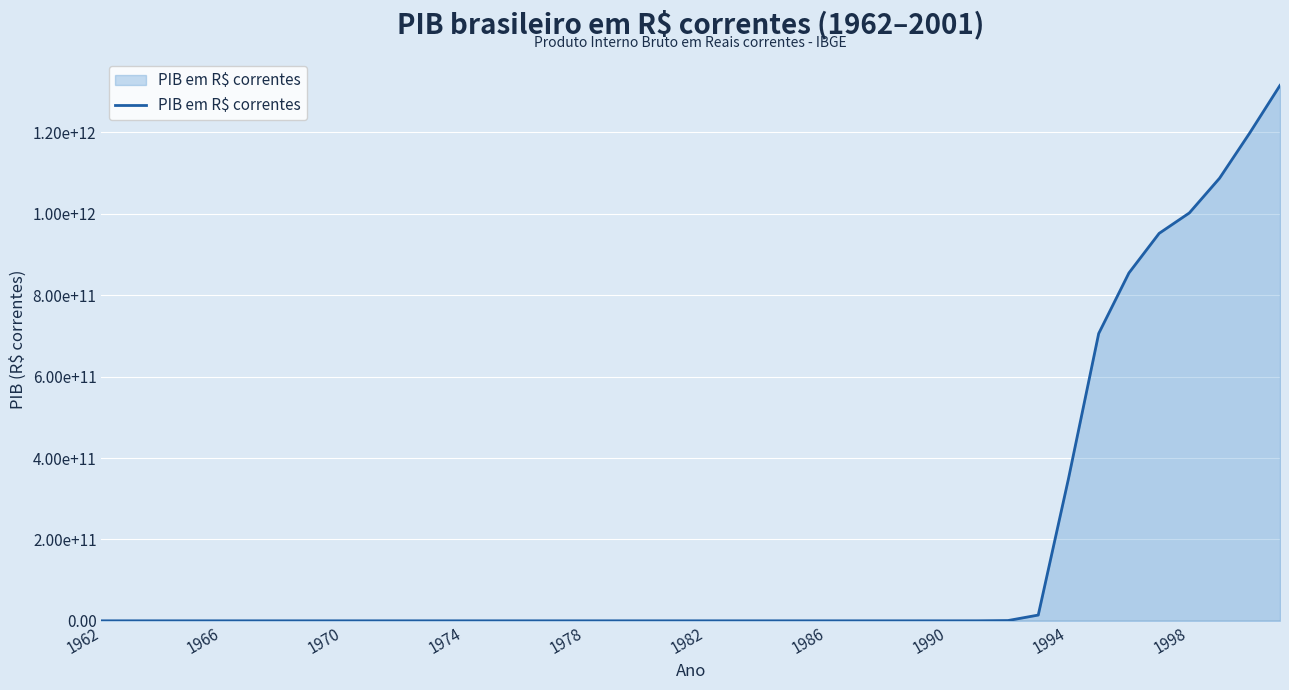

Does the chart have visible grid lines?

Yes